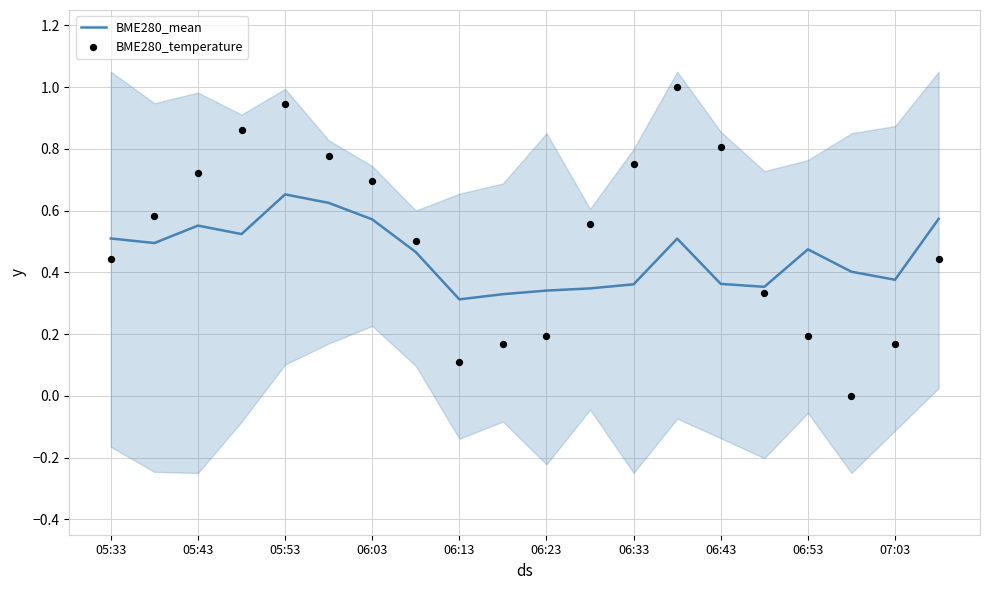

The BME280_mean series shows 0.3 at 06:13. True or false?

True